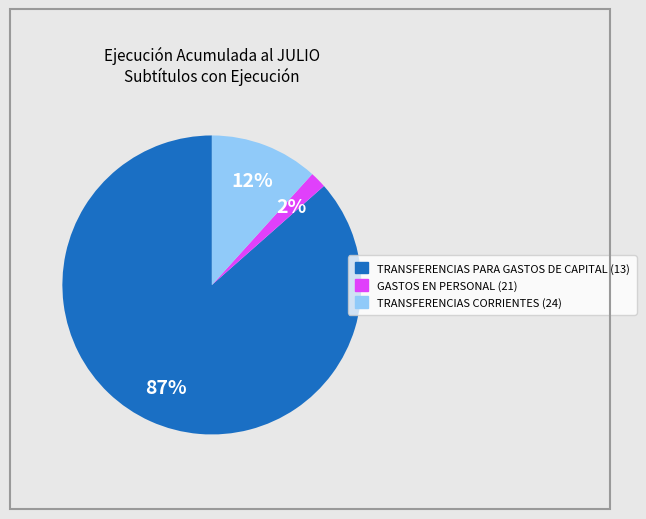

To the nearest percent, what is the combined percentage of GASTOS EN PERSONAL (21) and TRANSFERENCIAS PARA GASTOS DE CAPITAL (13)?

88%